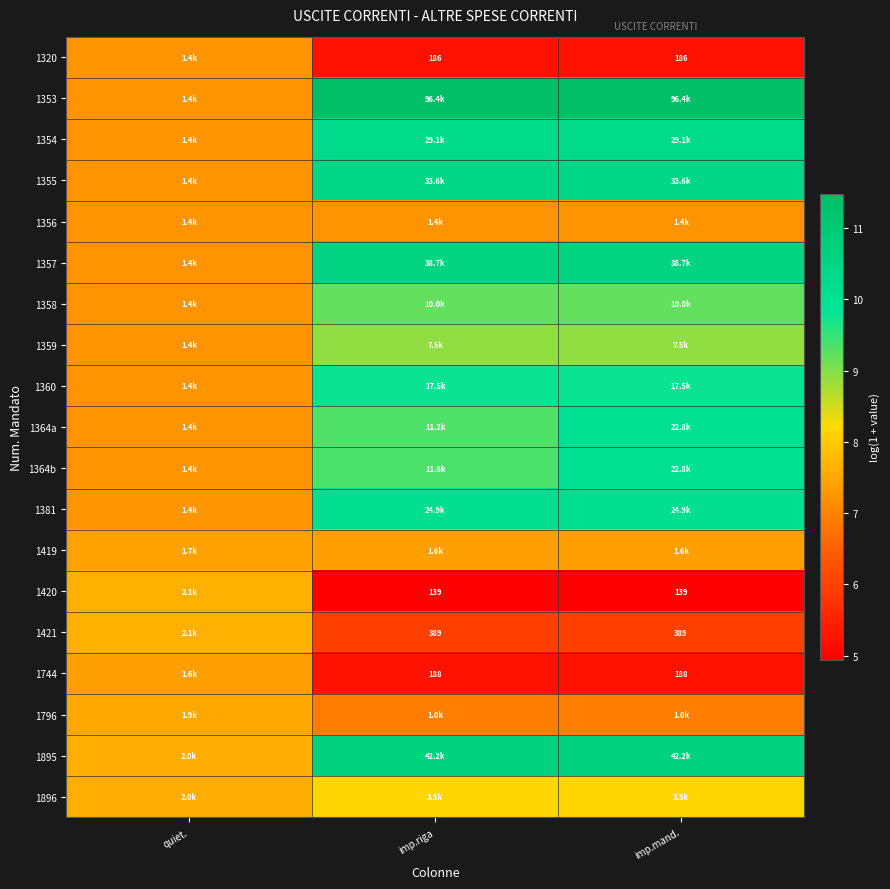

At which category is the sum across all series the highest?

imp.mand.